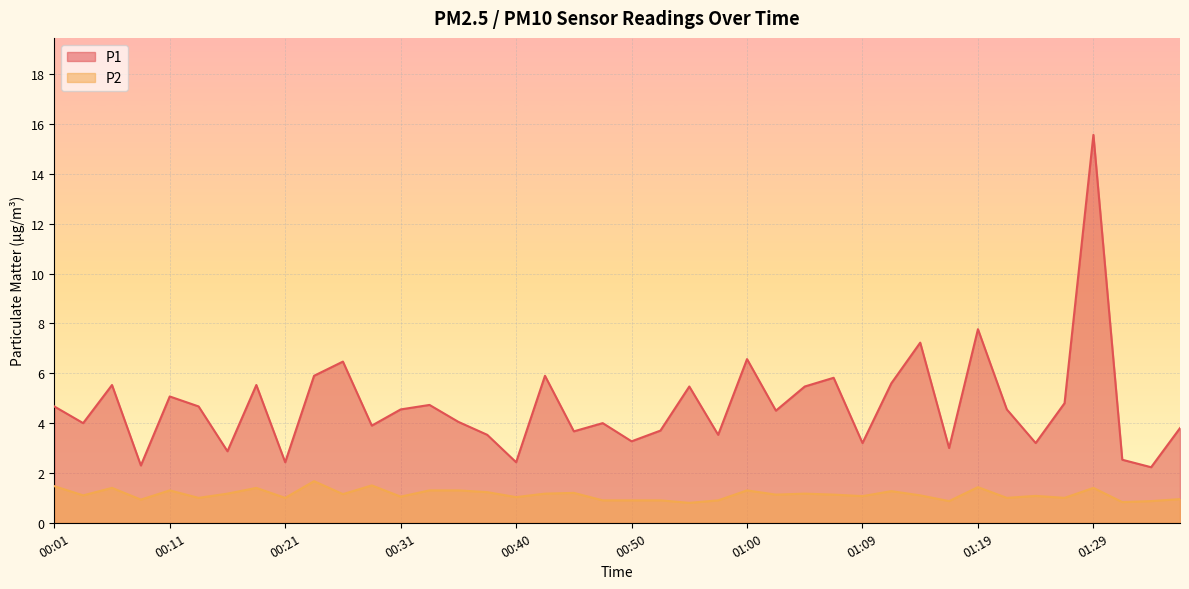

How many lines are shown in the chart?

2